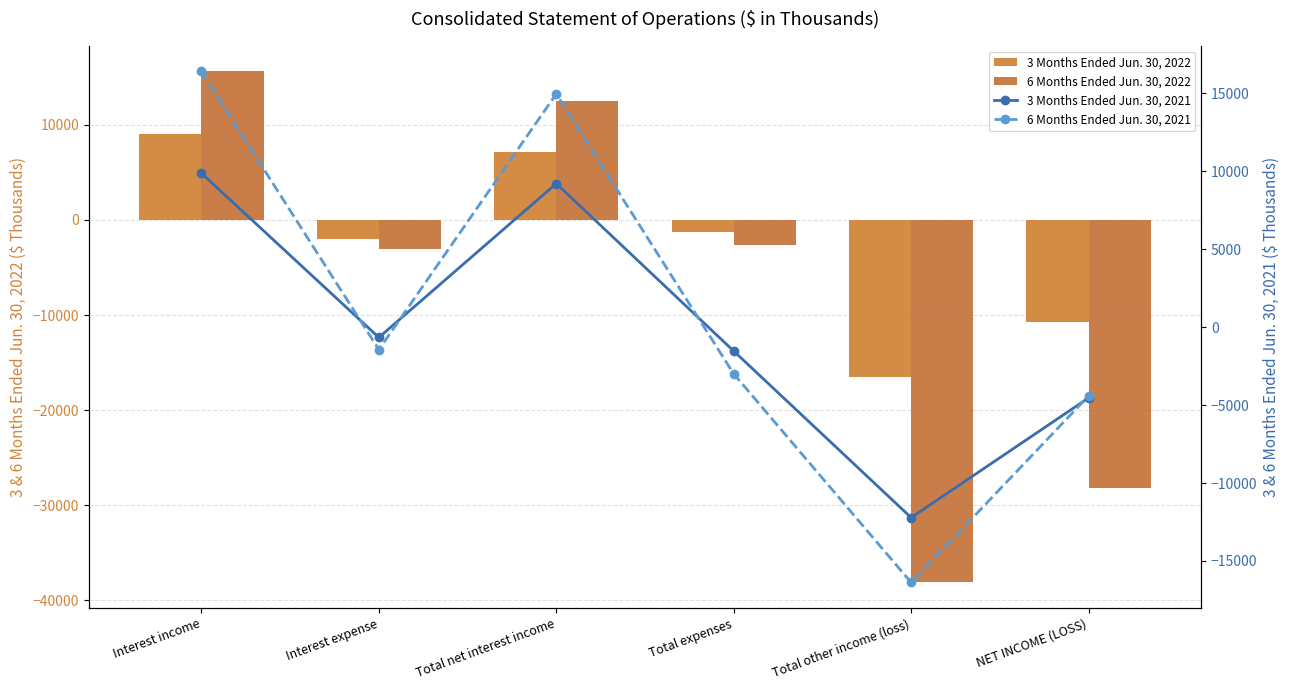

Which series has the largest range (max minus min)?

6 Months Ended Jun. 30, 2022